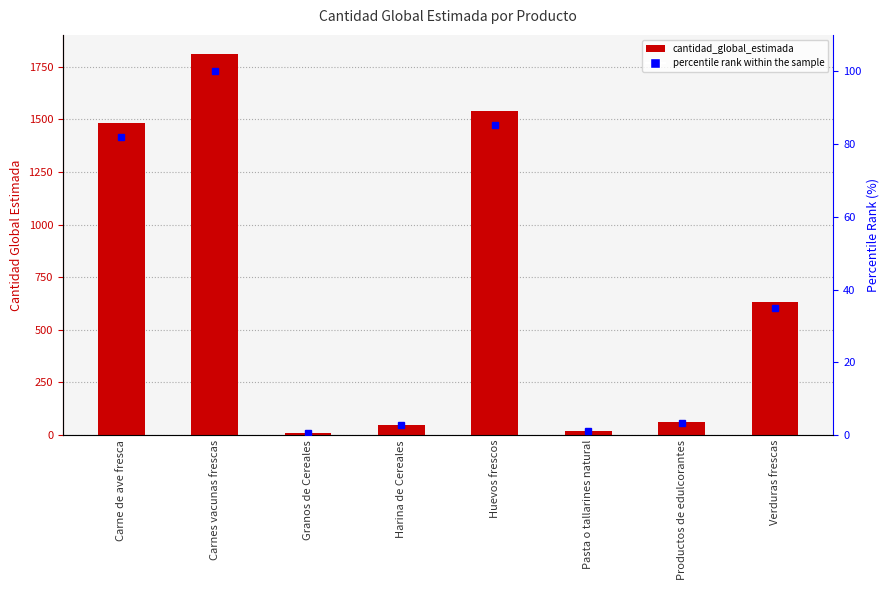

Count the number of categories in the chart.

8